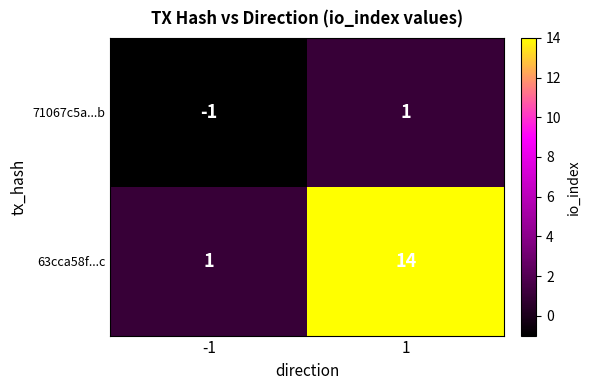

Count the number of data series in this chart.

2